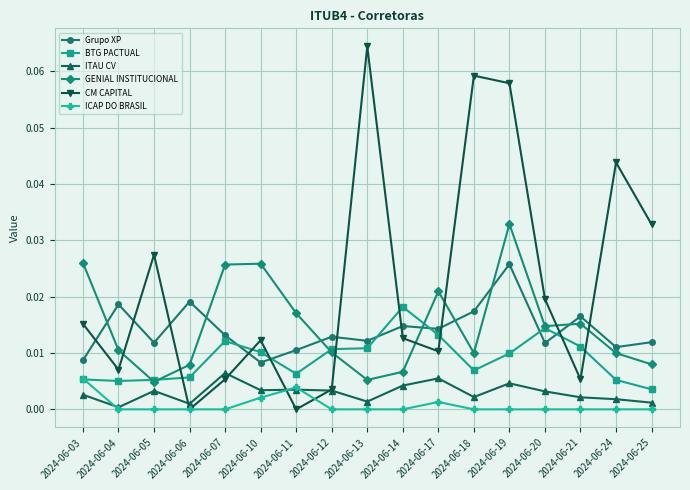

The value of ITAU CV at 2024-06-04 is 0.0. True or false?

True